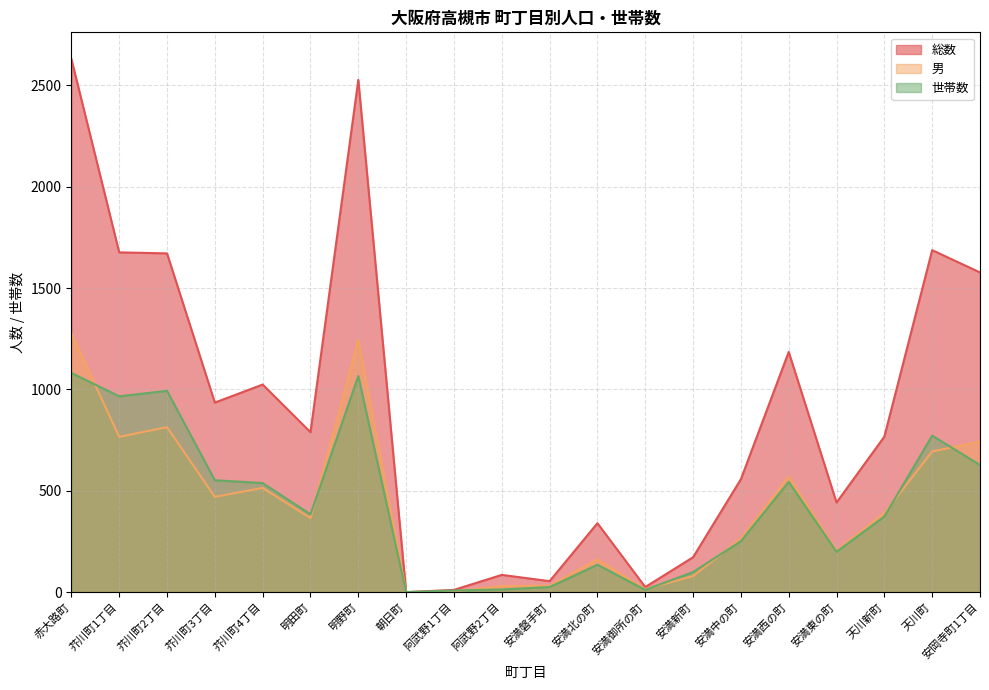

Reading left to right, transcribe all the data shown in this chart.

総数: 2630	1676	1671	935	1024	789	2527	0	11	85	54	340	25	172	557	1185	442	767	1687	1577
男: 1276	766	814	470	514	365	1243	0	3	30	31	161	15	79	263	569	204	390	694	743
世帯数: 1081	966	993	552	538	384	1066	0	8	13	25	135	11	99	251	544	199	373	772	627